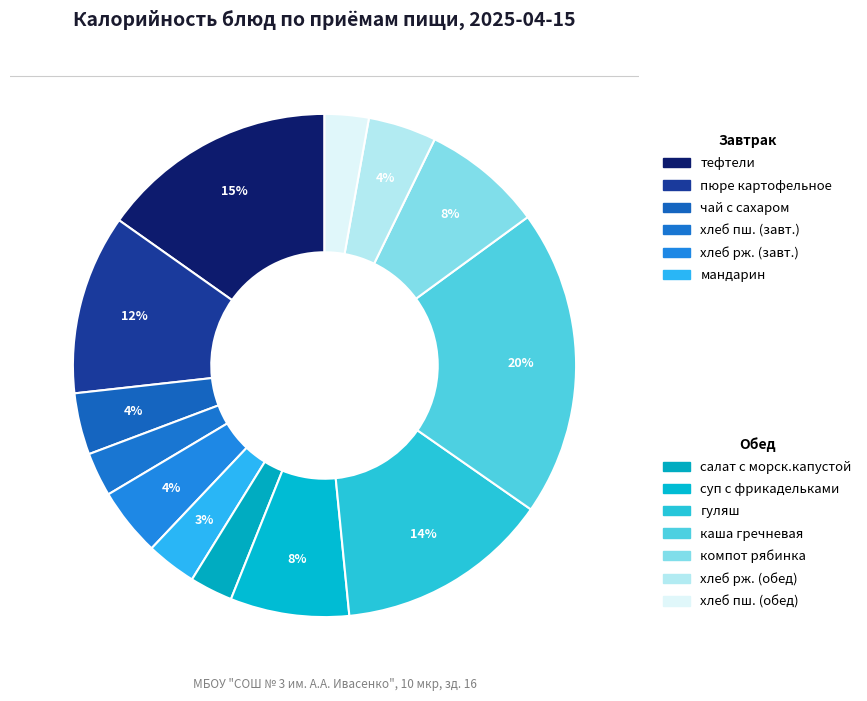

Count the number of slices in the pie.

13